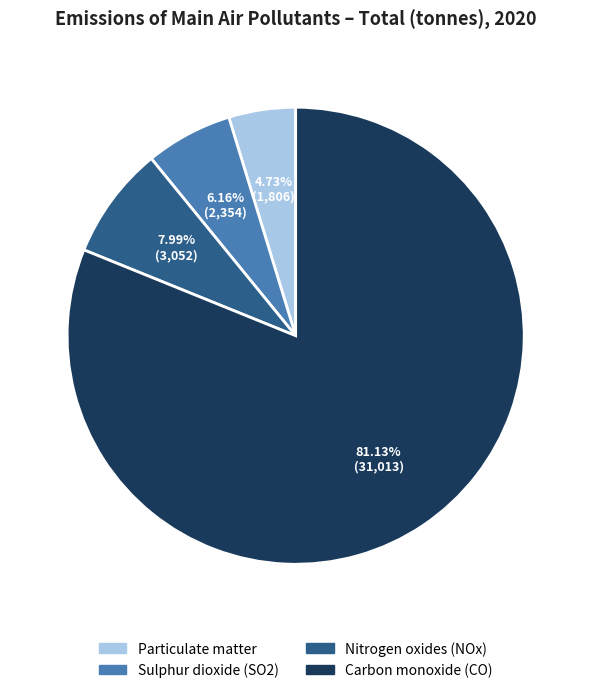

To the nearest percent, what percentage of the pie is Carbon monoxide (CO)?

81%